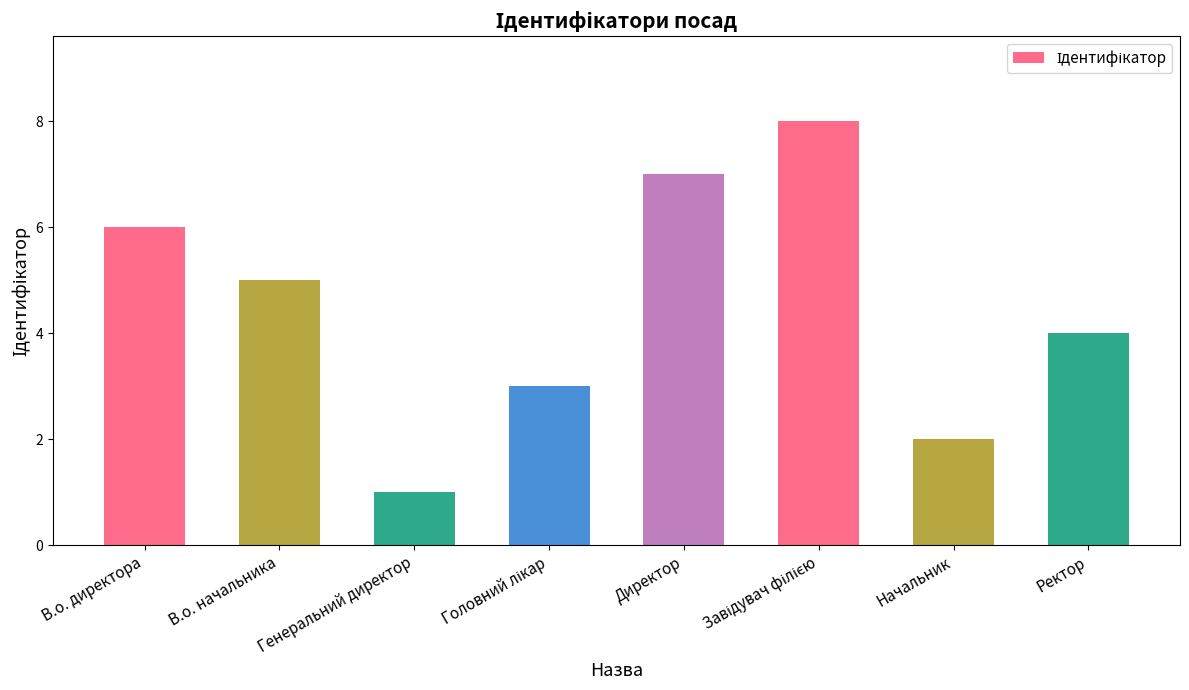

Which label corresponds to the smallest value in the chart?

Генеральний директор